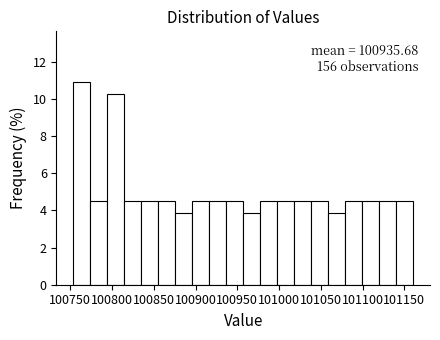

Over which range of the x-axis is the bar tallest?

100755 to 100775